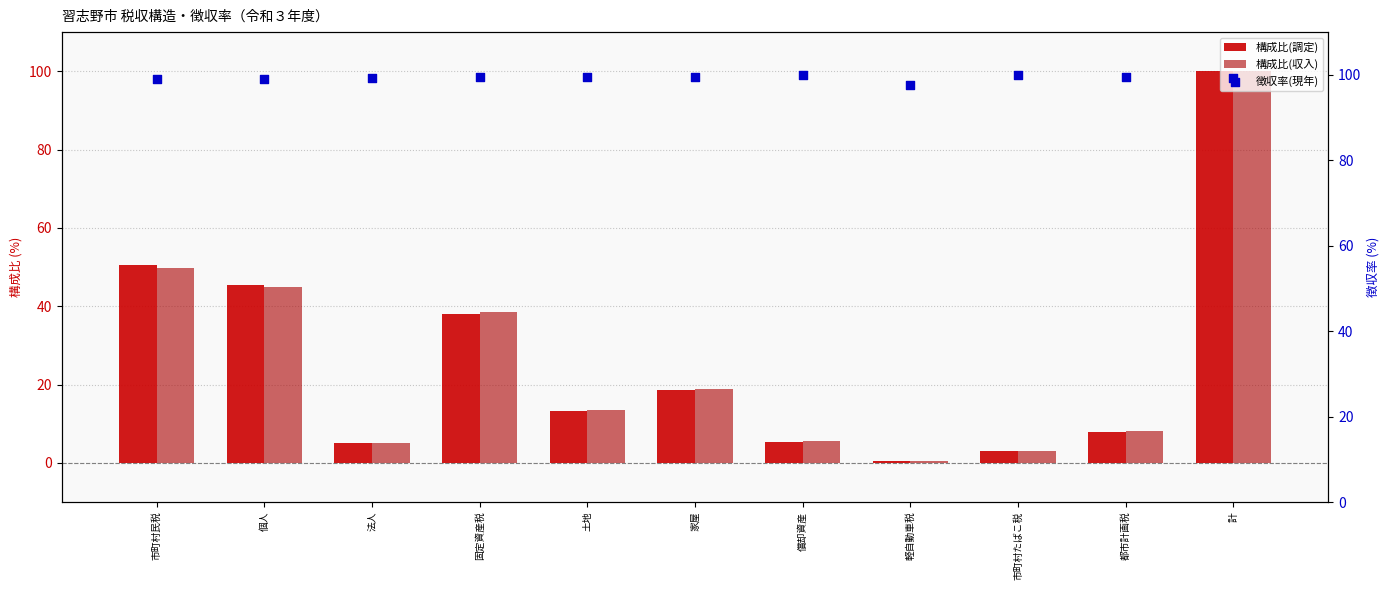

Which series contains the highest Y value?

構成比(調定)